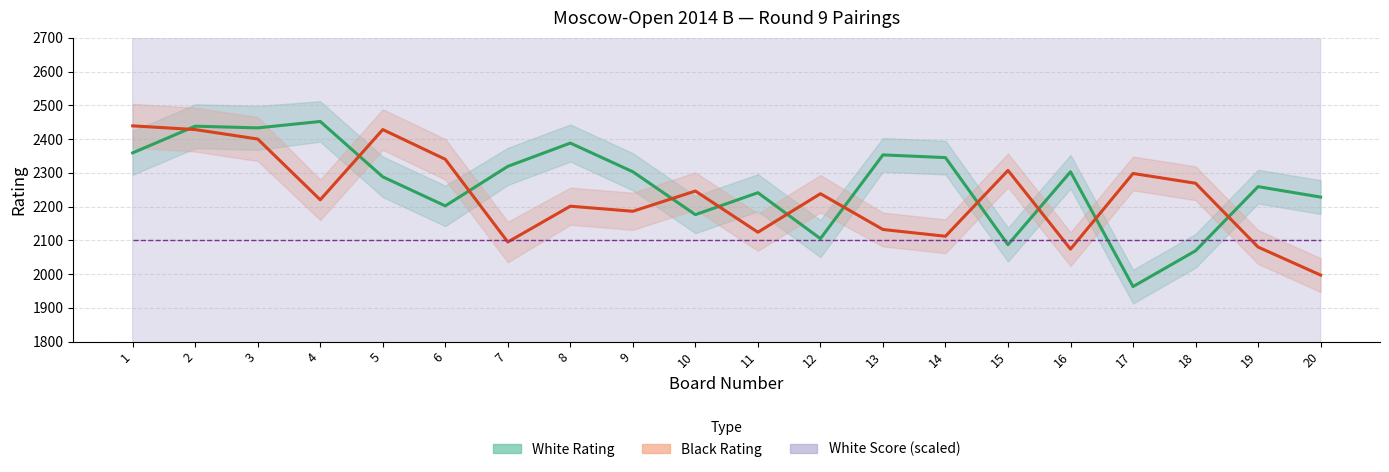

At which category does Black Rating reach its first local peak?

5